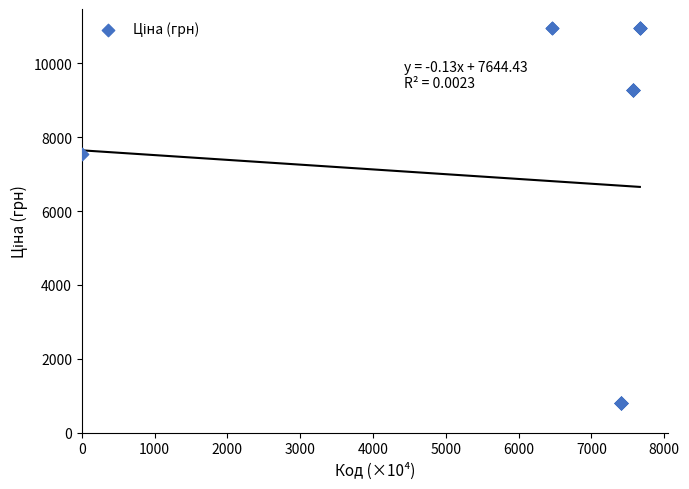

What Y value in the scatter plot is closest to 5883?

7539.3